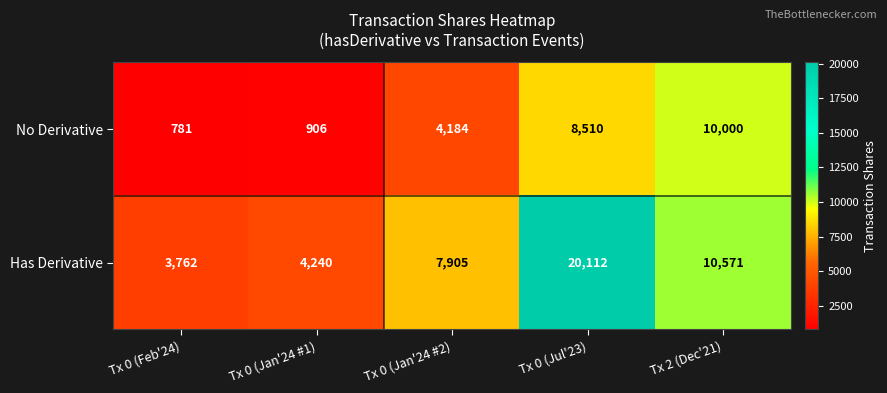

Which series has the largest total across all categories?

Has Derivative